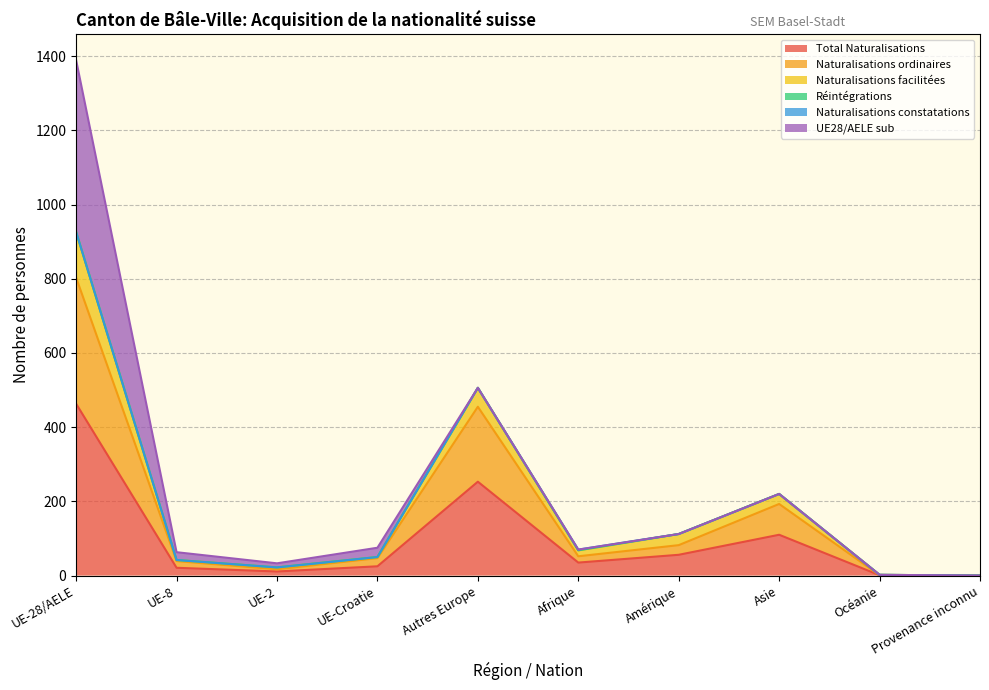

At which label is Total Naturalisations closest to 231?

Autres Europe